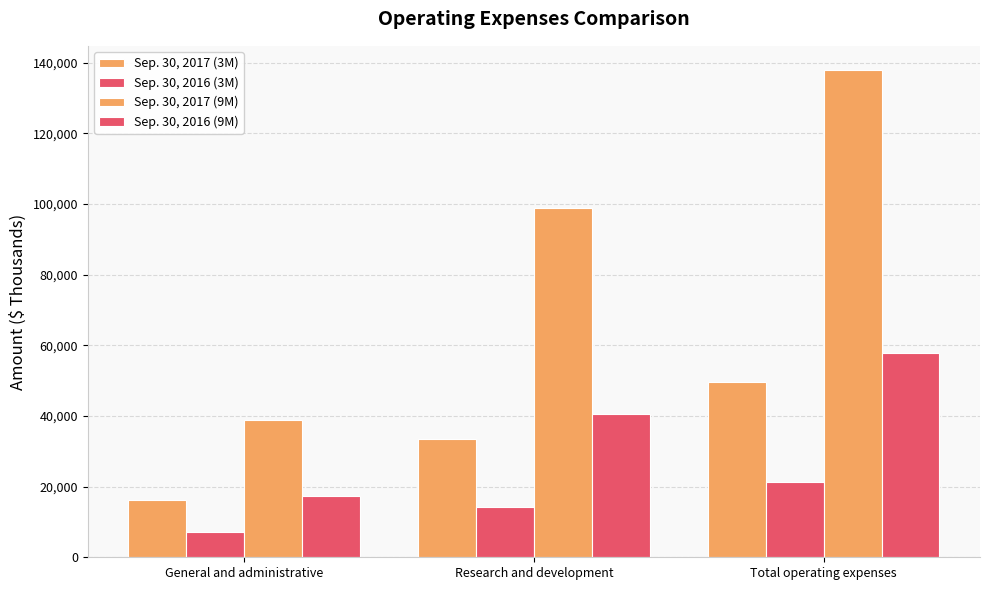

List the labels in order of Sep. 30, 2017 (3M) value, smallest first.

General and administrative, Research and development, Total operating expenses